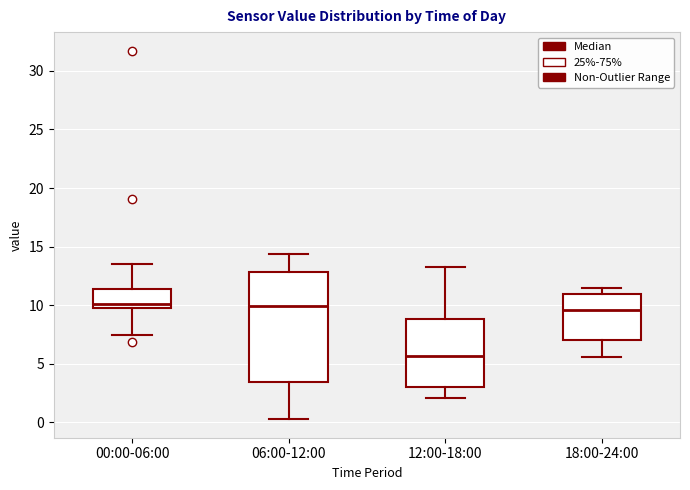

Reading left to right, transcribe this box plot: for each box, give where its median line is, the range the box spans, and where its two whiskers end, as read against the y-axis. The values are not printed on the chart, so give them approximately, as read against the axis.

00:00-06:00: median 10.0, box 9.5 to 11.5, whiskers 7.5 to 13.5
06:00-12:00: median 10.0, box 3.5 to 13.0, whiskers 0.5 to 14.5
12:00-18:00: median 5.5, box 3.0 to 9.0, whiskers 2.0 to 13.5
18:00-24:00: median 9.5, box 7.0 to 11.0, whiskers 5.5 to 11.5